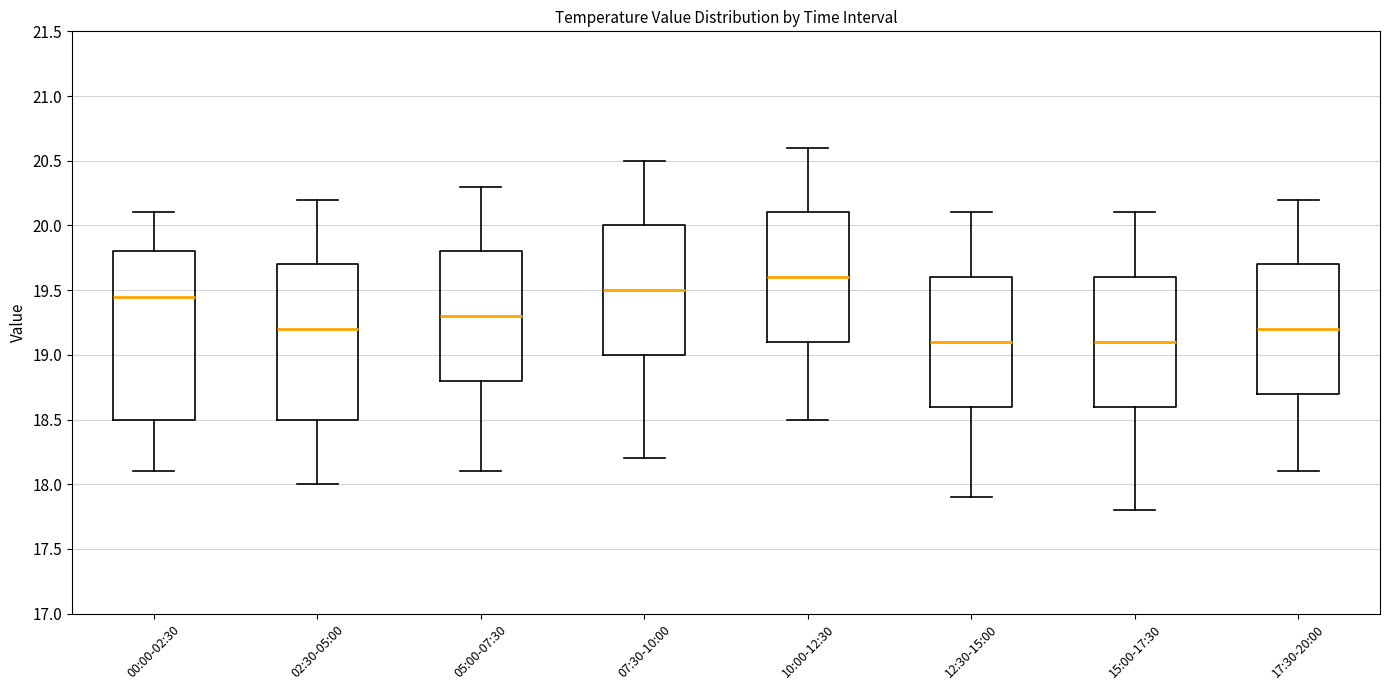

Which box is the tallest, from its lower edge to its upper edge?

00:00-02:30